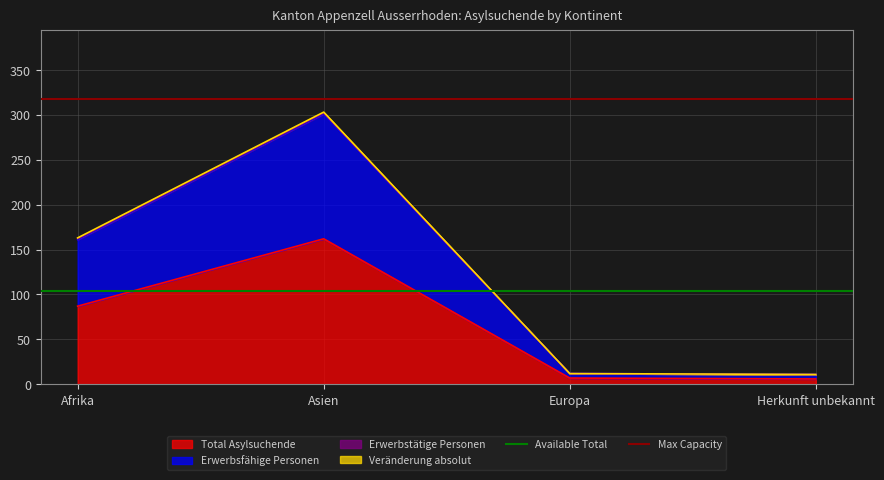

Is the value of Max Capacity at Asien greater than the value of Available Total at Asien?

Yes